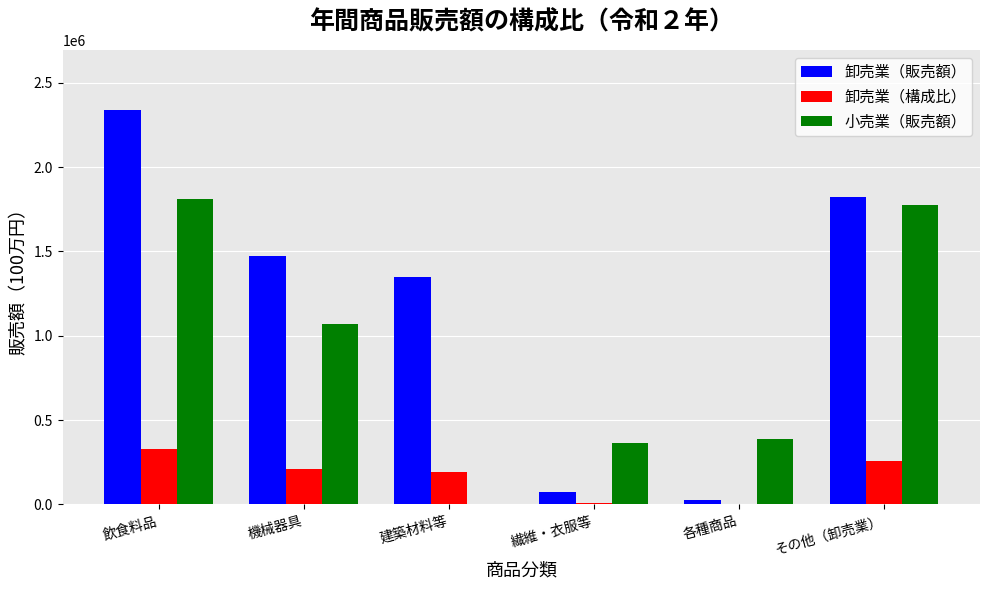

Which series has the largest total across all categories?

卸売業（販売額）